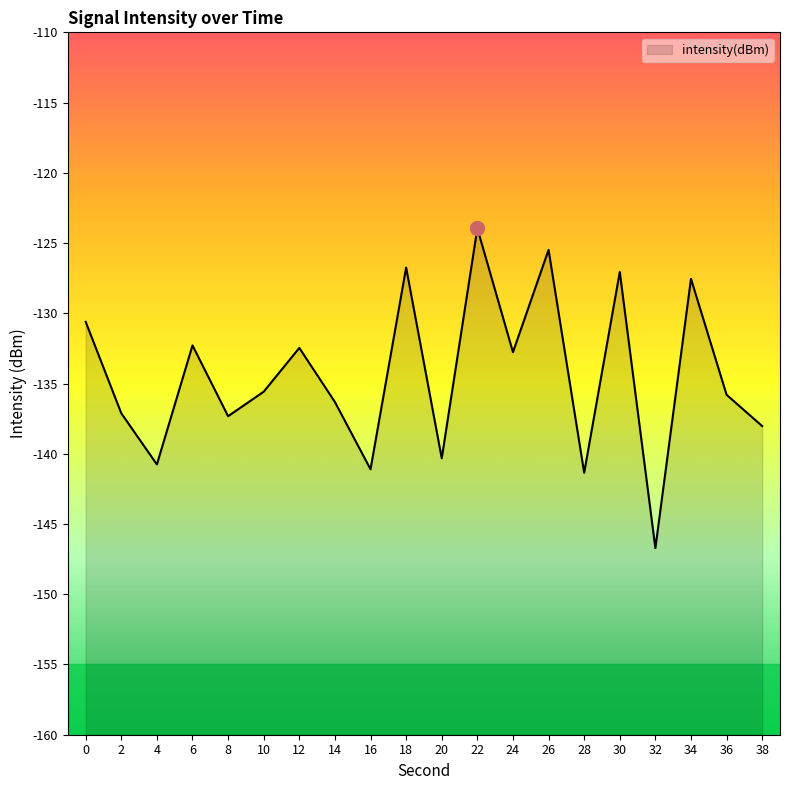

How many points are higher than both their immediate neighbors (excluding endpoints)?

7